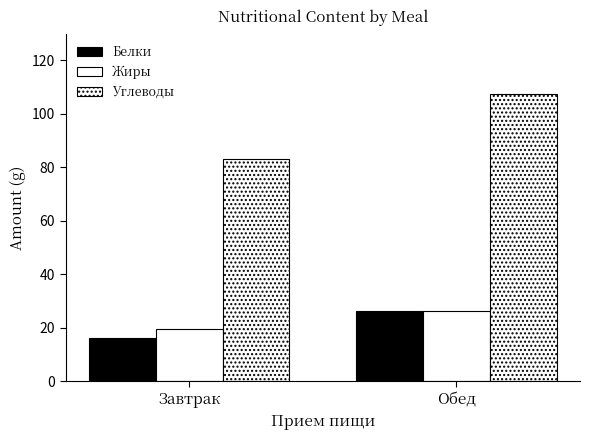

How many groups of bars are there?

2